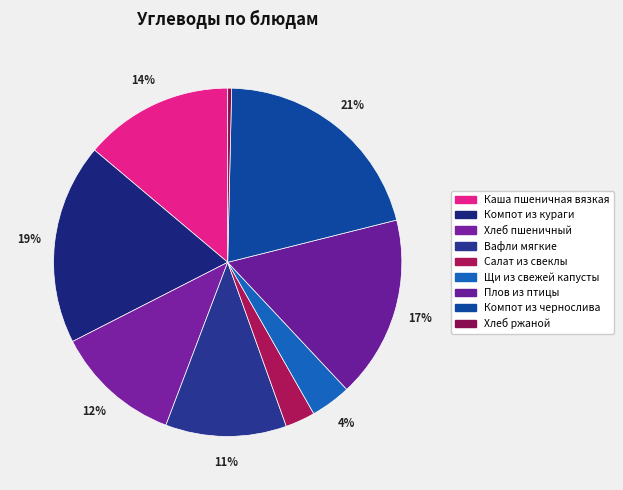

To the nearest percent, what is the average slice percentage?

11%